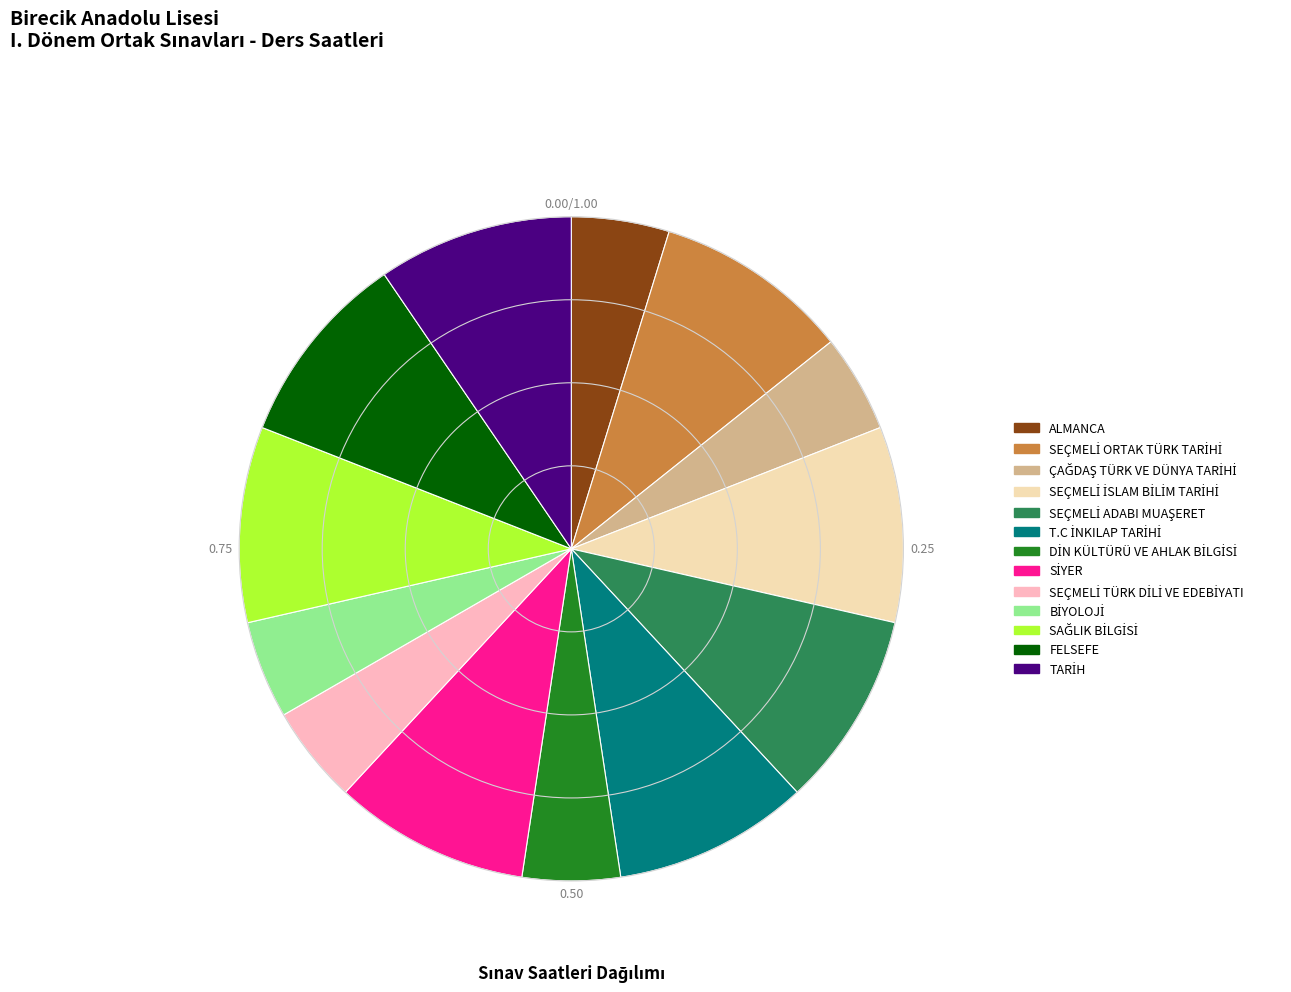

Is there any slice that represents more than half of the pie?

No